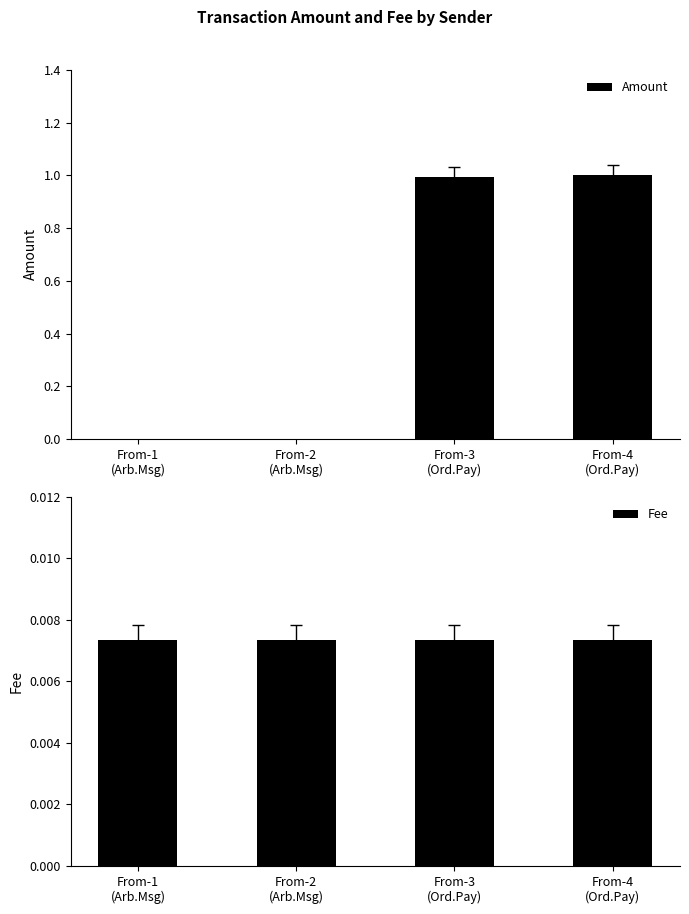

Does the chart contain stacked bars?

No